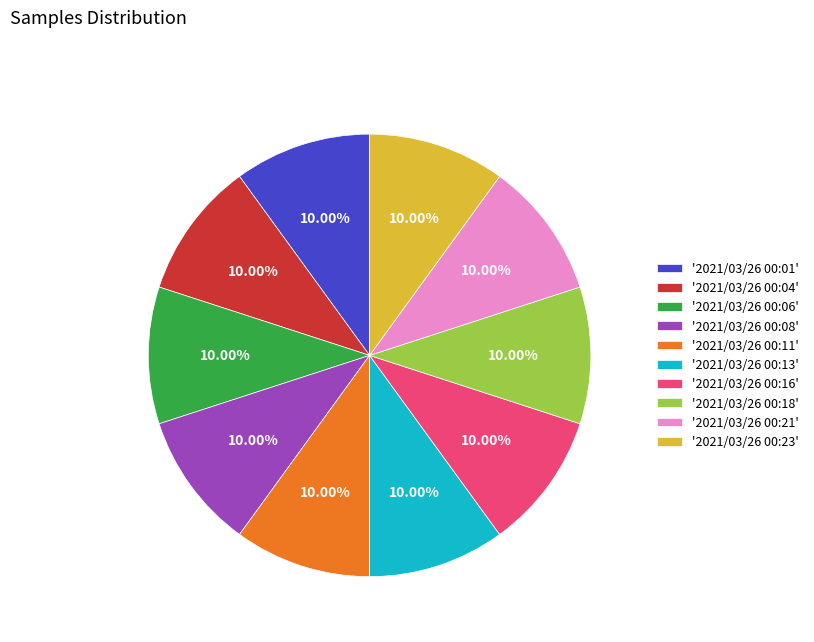

Approximately how many times larger is the value at '2021/03/26 00:21' compared to '2021/03/26 00:18'?

1.0